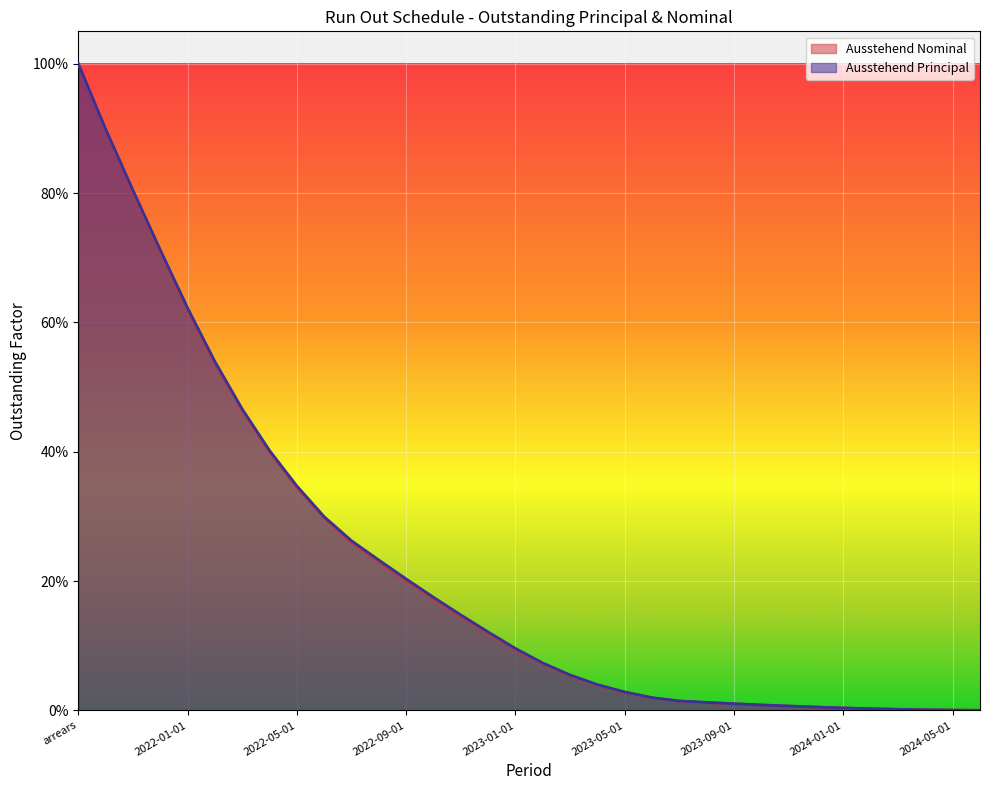

Reading left to right, transcribe all the data shown in this chart.

1.0	0.9	0.8	0.7	0.6	0.5	0.5	0.4	0.3	0.3	0.3	0.2	0.2	0.2	0.1	0.1	0.1	0.1	0.1	0.0	0.0	0.0	0.0	0.0	0.0	0.0	0.0	0.0	0.0	0.0	0.0	0.0	0.0	0.0